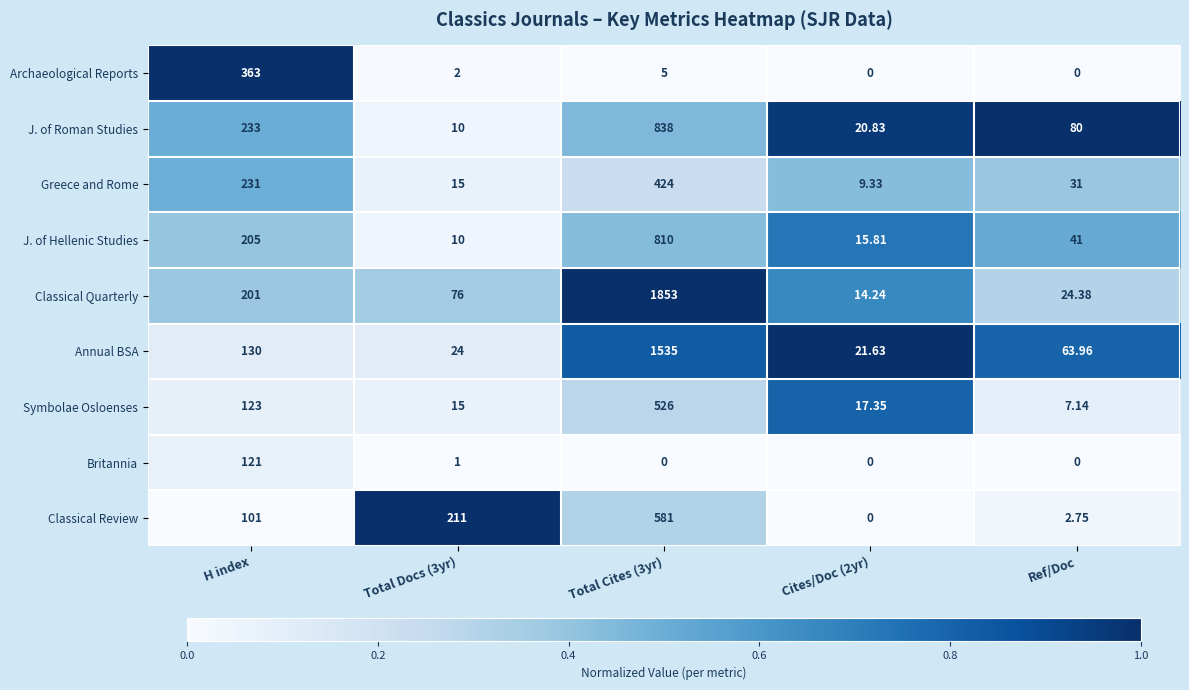

Rank the series at Total Cites (3yr) from lowest to highest value.

Britannia, Archaeological Reports, Greece and Rome, Symbolae Osloenses, Classical Review, J. of Hellenic Studies, J. of Roman Studies, Annual BSA, Classical Quarterly